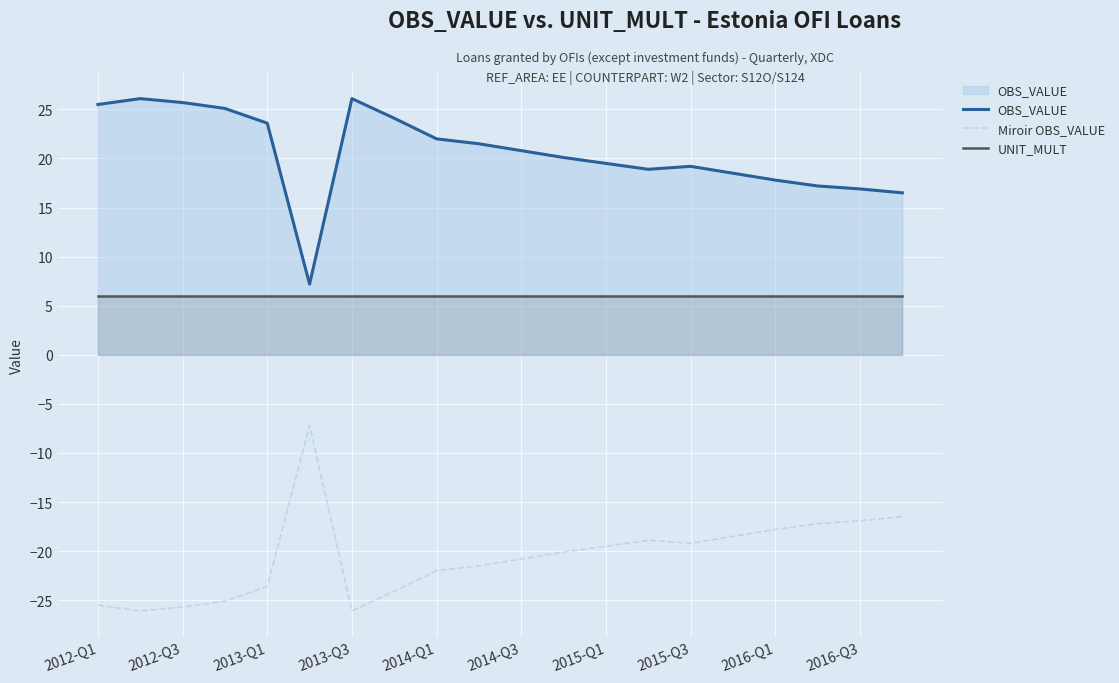

What is the average value of the OBS_VALUE series?

20.6